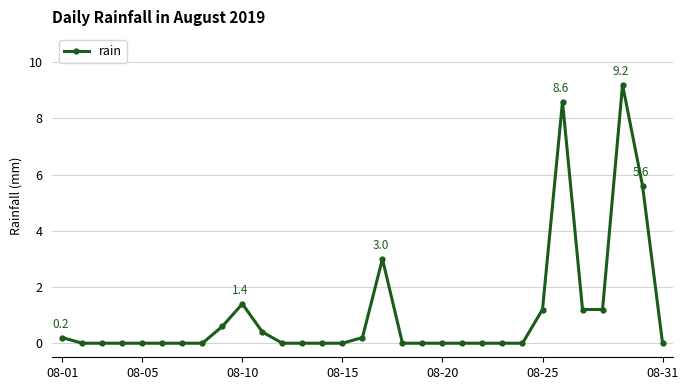

Reading left to right, what are all the values shown in this chart?

0.2	0.0	0.0	0.0	0.0	0.0	0.0	0.0	0.6	1.4	0.4	0.0	0.0	0.0	0.0	0.2	3.0	0.0	0.0	0.0	0.0	0.0	0.0	0.0	1.2	8.6	1.2	1.2	9.2	5.6	0.0